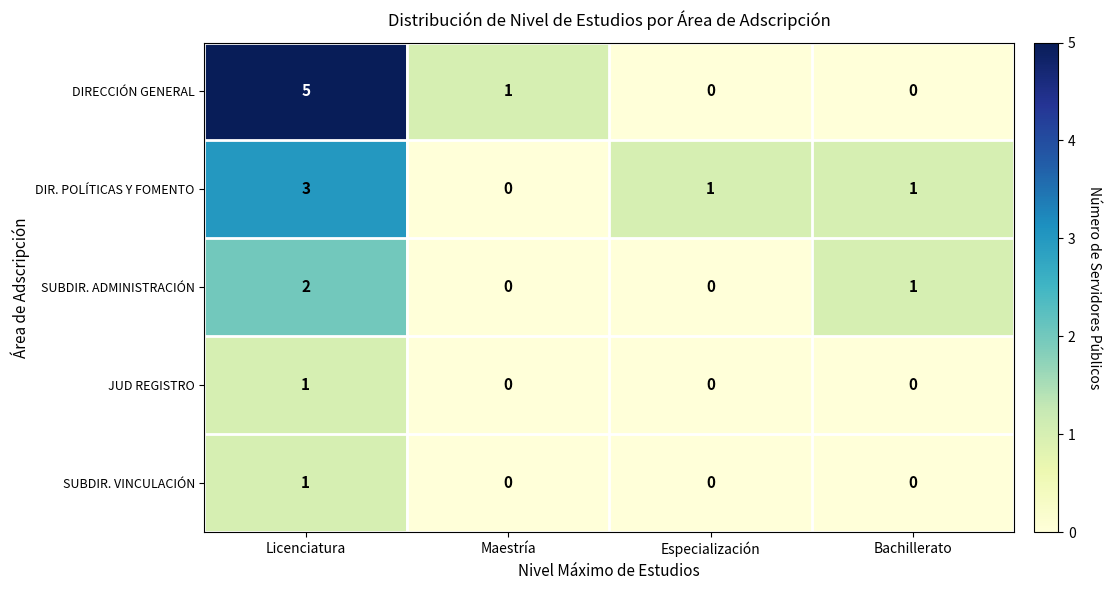

What is the maximum value for DIR. POLÍTICAS Y FOMENTO?

3